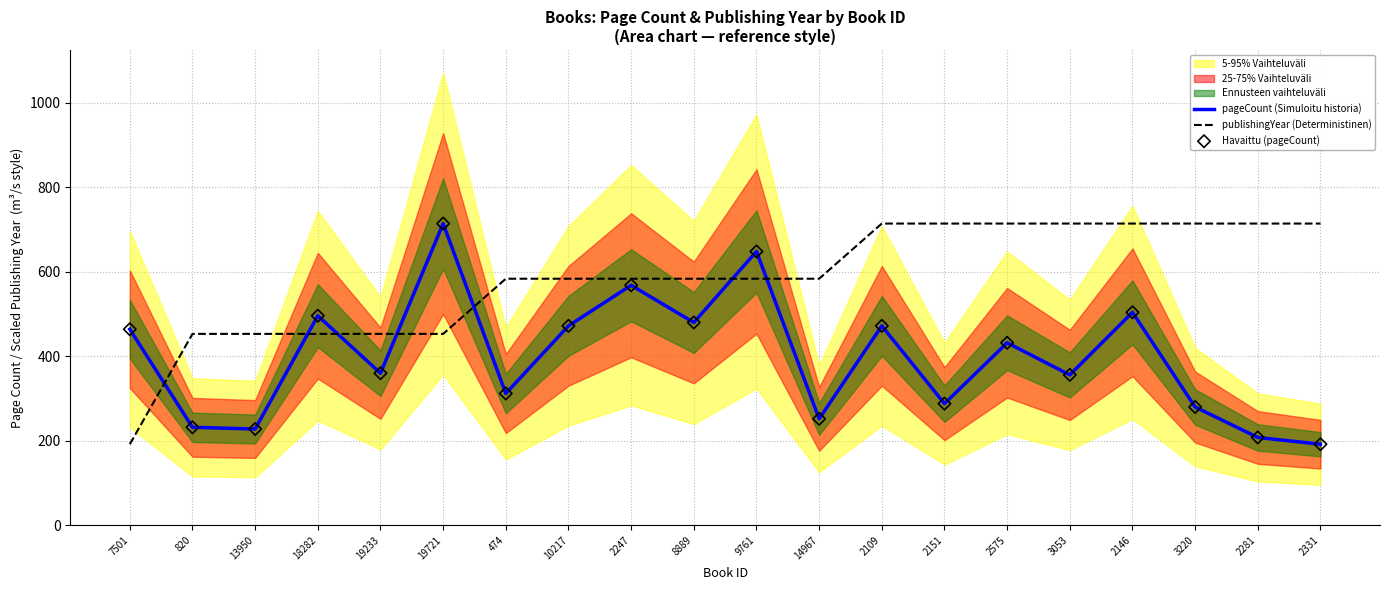

Which series has the largest total across all categories?

publishingYear (Deterministinen)